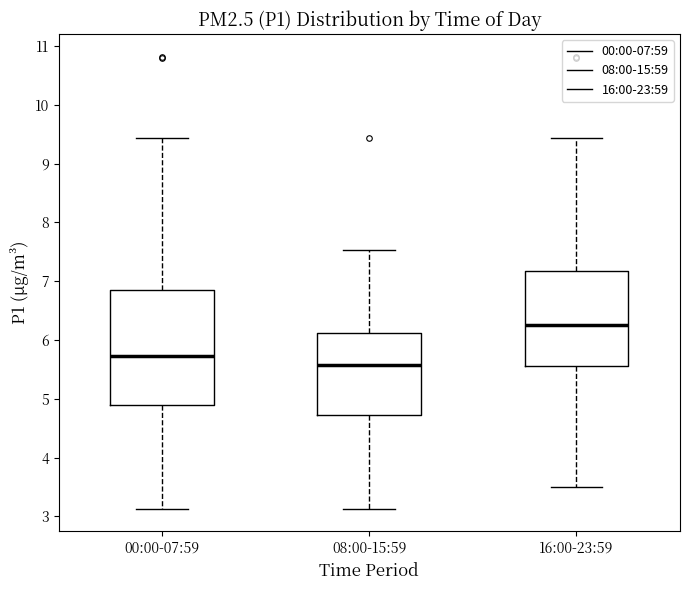

Where is the lower edge of the box for 08:00-15:59 on the y-axis? The values are not printed on the chart, so give them approximately, as read against the axis.

4.7